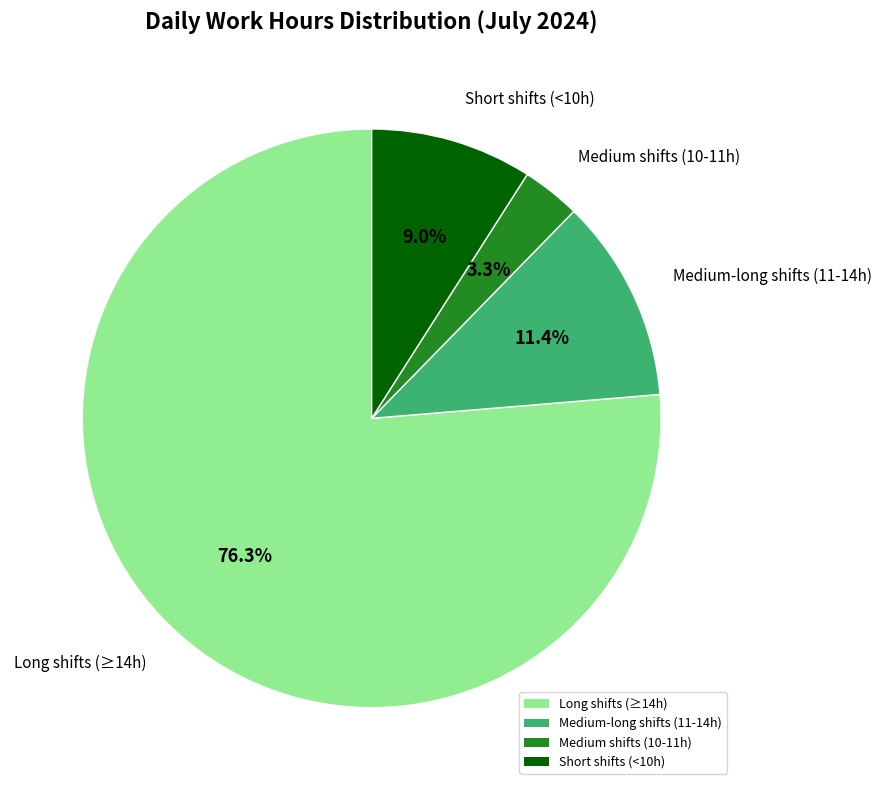

To the nearest percent, what is the average slice percentage?

25%